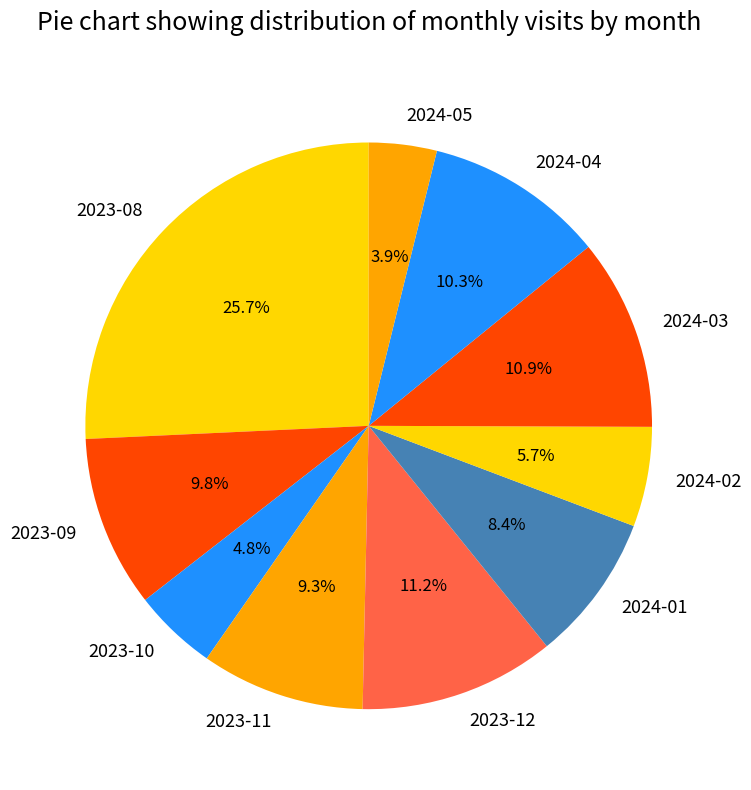

Do 2023-11 and 2024-02 together represent more than half of the pie?

No